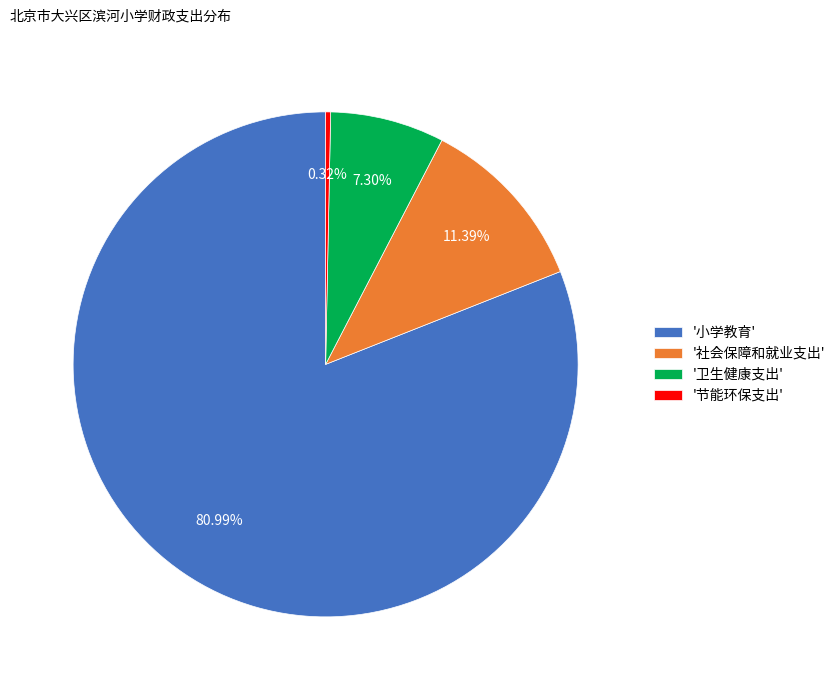

Between '卫生健康支出' and '小学教育', which is larger?

'小学教育'